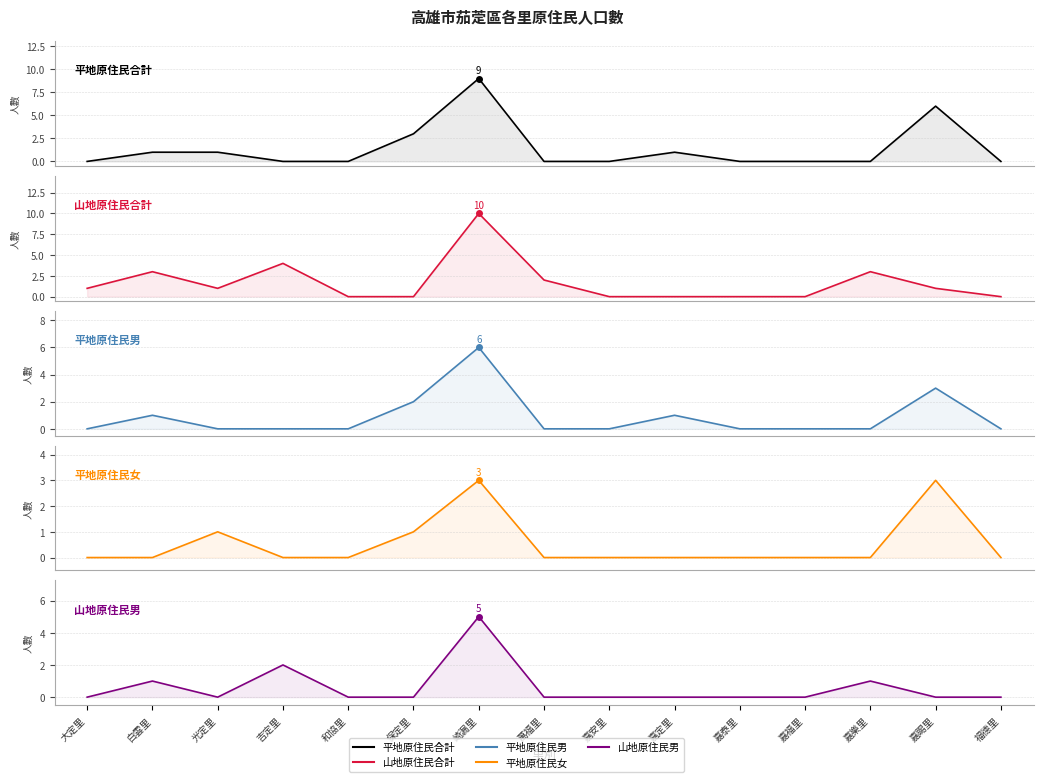

What is the average value of the 平地原住民合計 series?

1